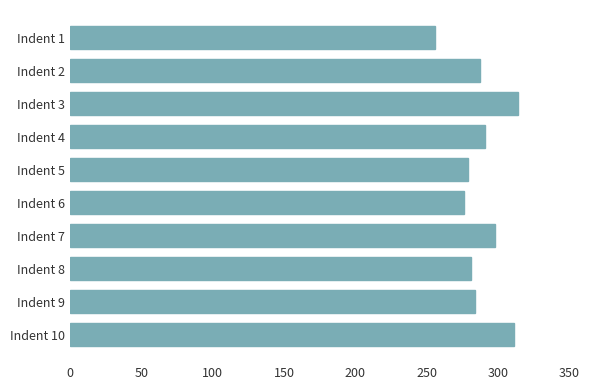

Reading top to bottom, list all the values displayed in this chart.

256	287	314	291	279	276	298	281	284	311